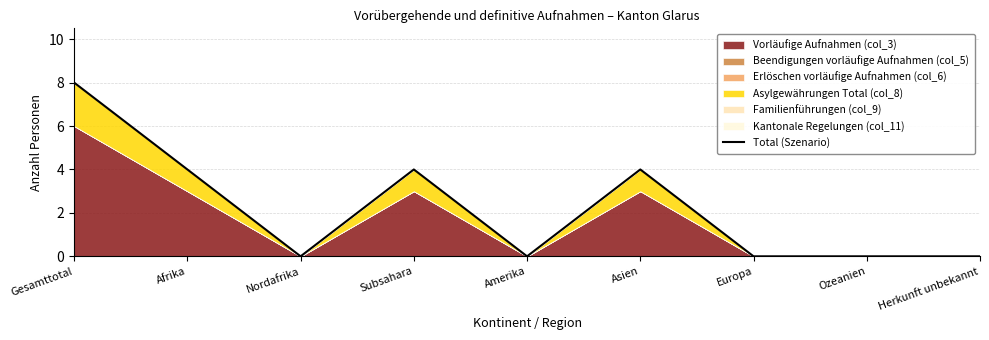

The chart shows a value of 0 at Ozeanien. True or false?

True